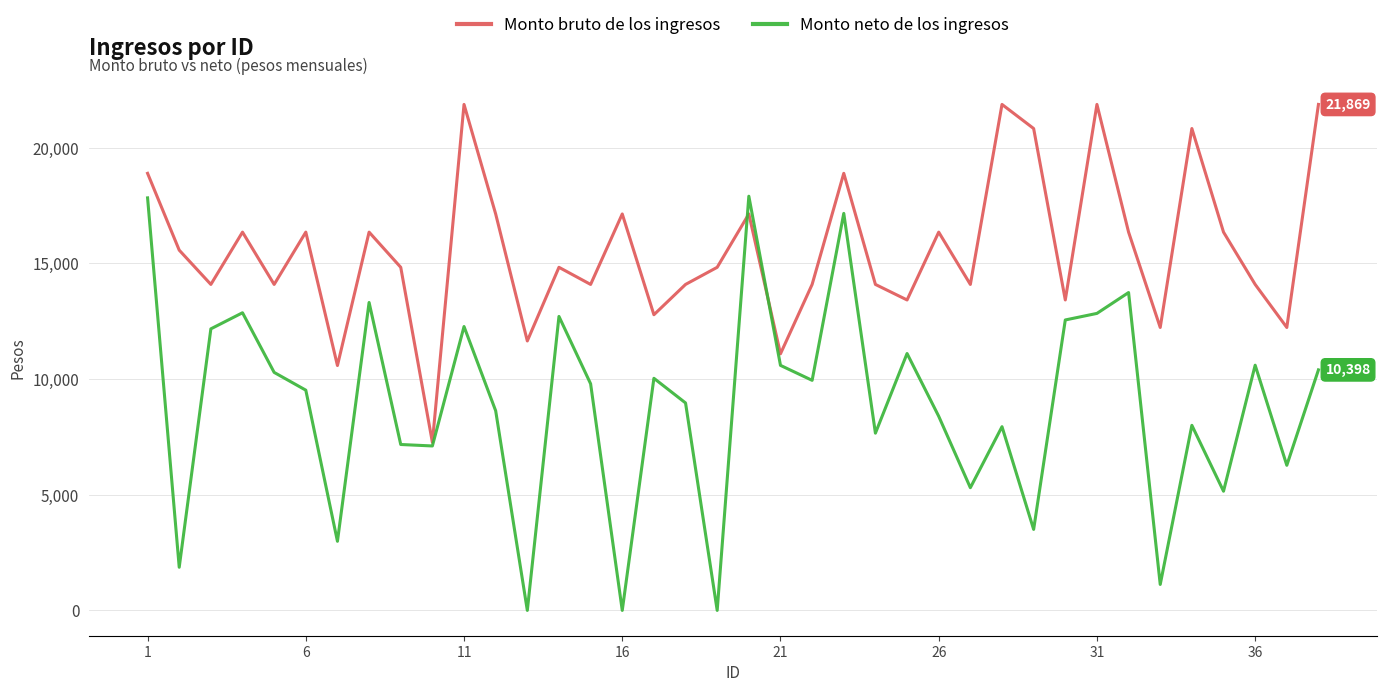

Rank the series by their average value, from highest to lowest.

Monto bruto de los ingresos, Monto neto de los ingresos